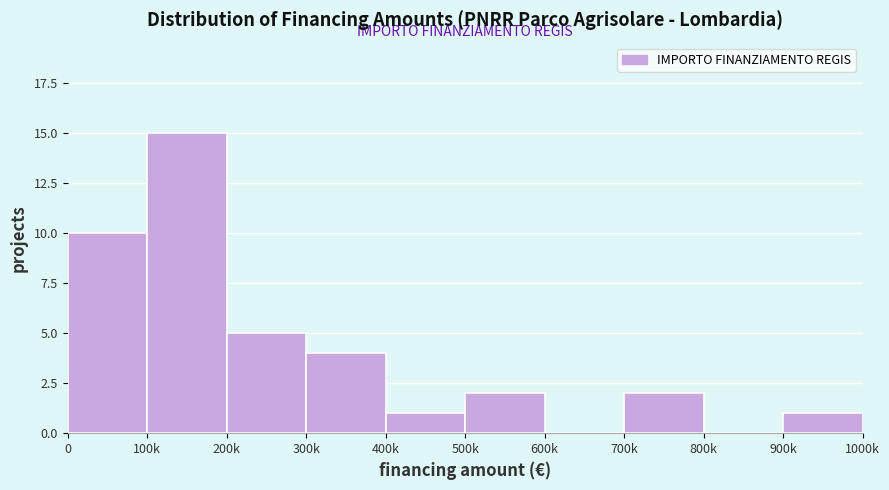

Reading left to right, extract all data points from this chart.

0=10	100k=15	200k=5	300k=4	400k=1	500k=2	600k=0	700k=2	800k=0	900k=1